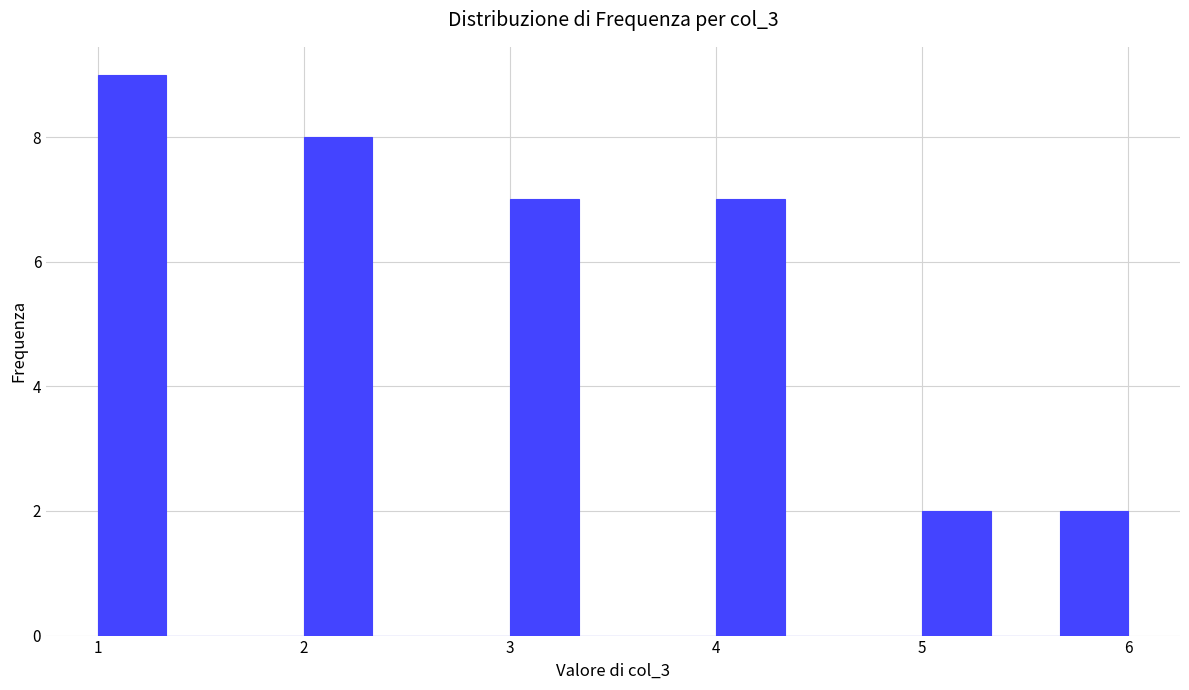

Read against the x-axis, roughly where is the centre of the tallest bar?

1.2